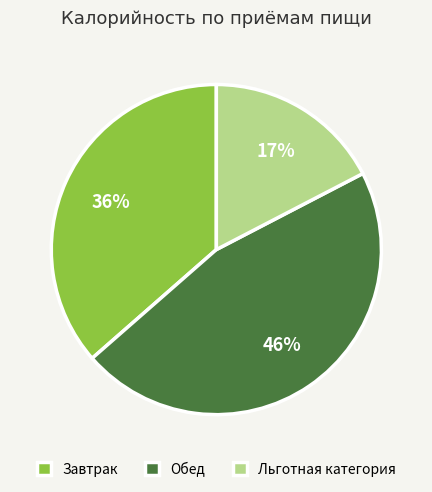

To the nearest percent, what is the combined percentage of Обед and Льготная категория?

64%